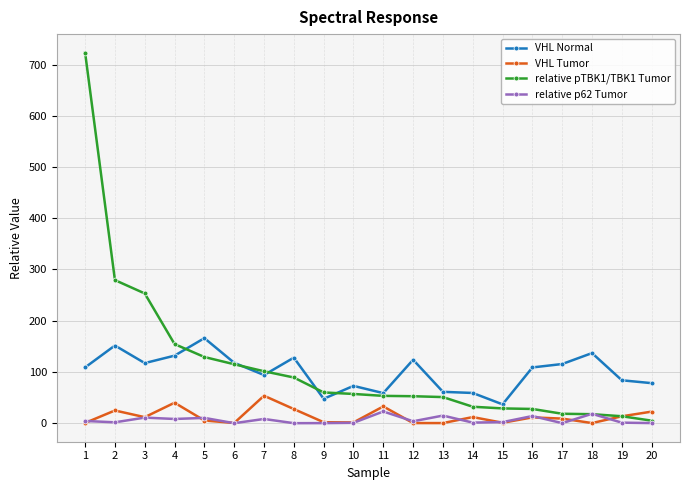

Rank the series by their maximum value, from highest to lowest.

relative pTBK1/TBK1 Tumor, VHL Normal, VHL Tumor, relative p62 Tumor